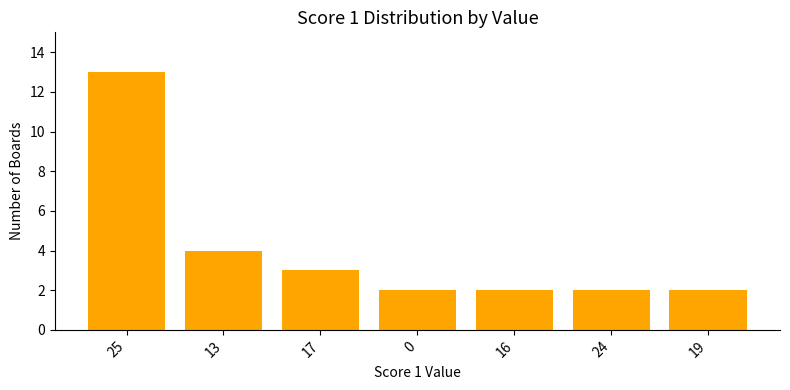

Approximately how many times larger is the value at 19 compared to 25?

0.2